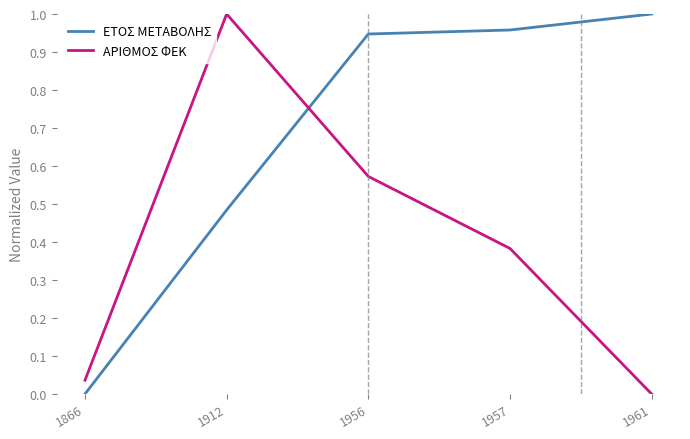

True or false: ΑΡΙΘΜΟΣ ΦΕΚ has a value of 1.0 at 1912.

True